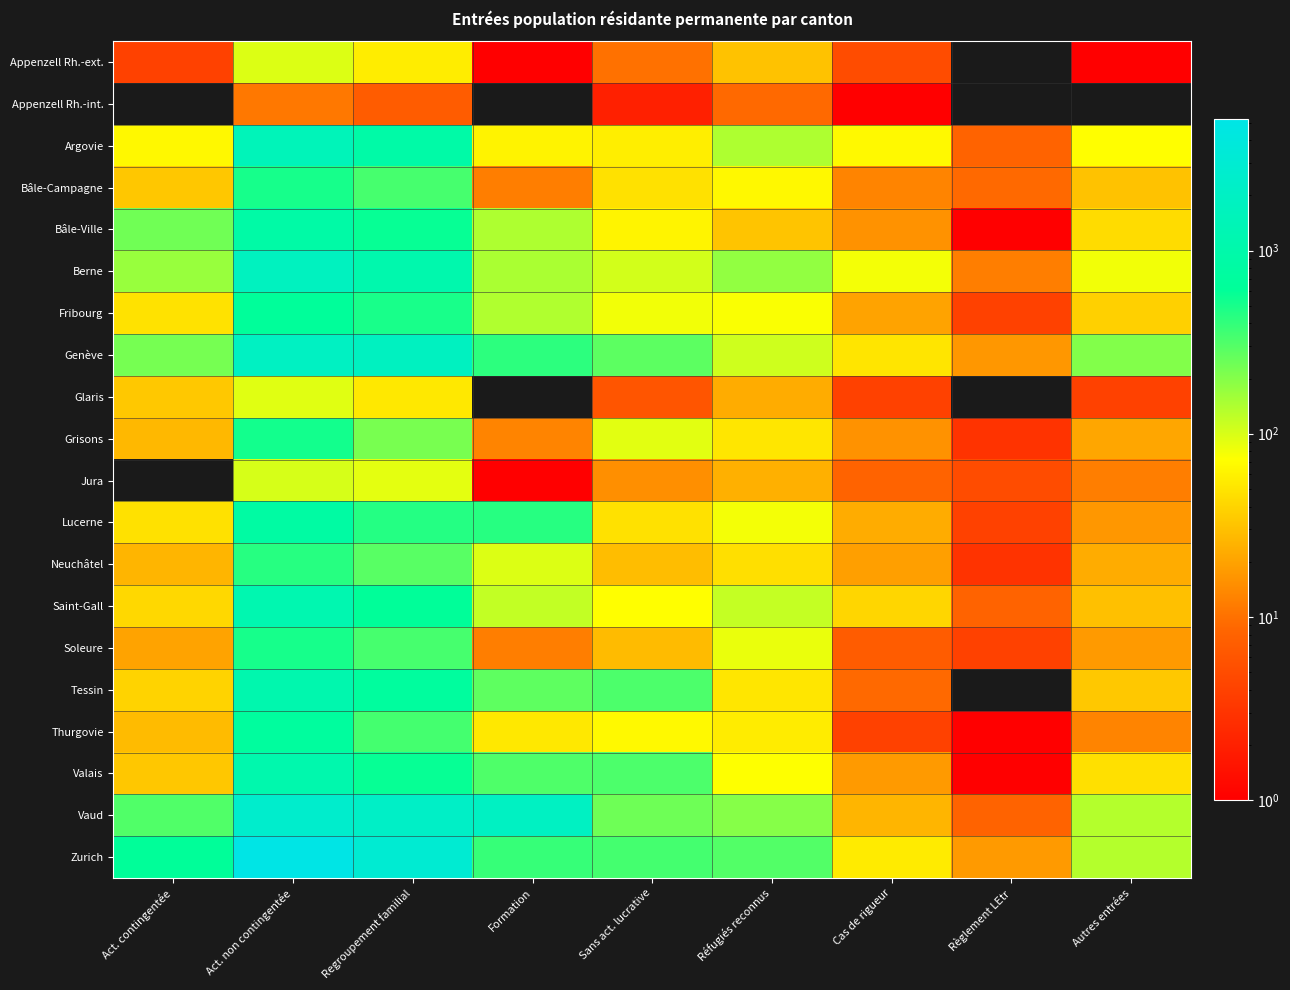

What is the spread (max minus min) of values at Act. contingentée?

622